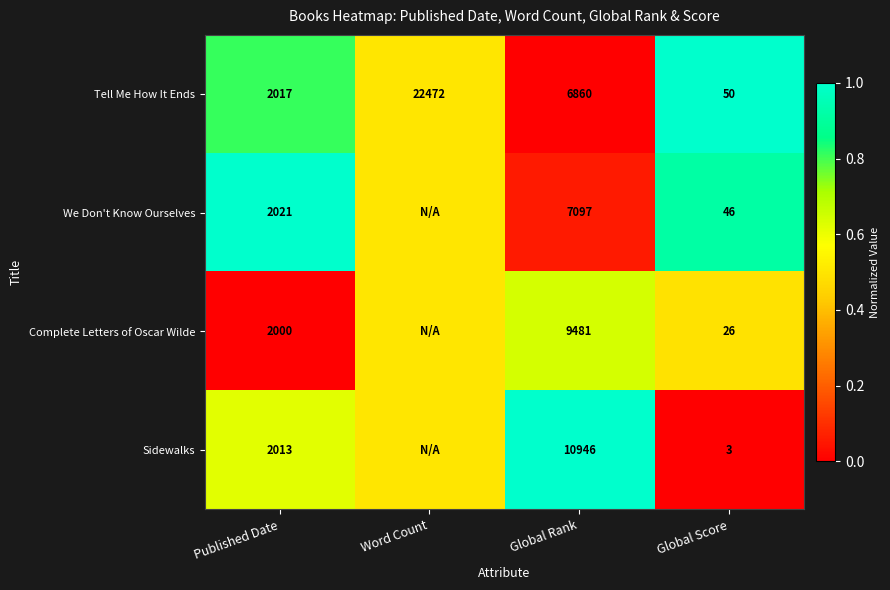

The value of Tell Me How It Ends at Word Count is 22472.0. True or false?

True